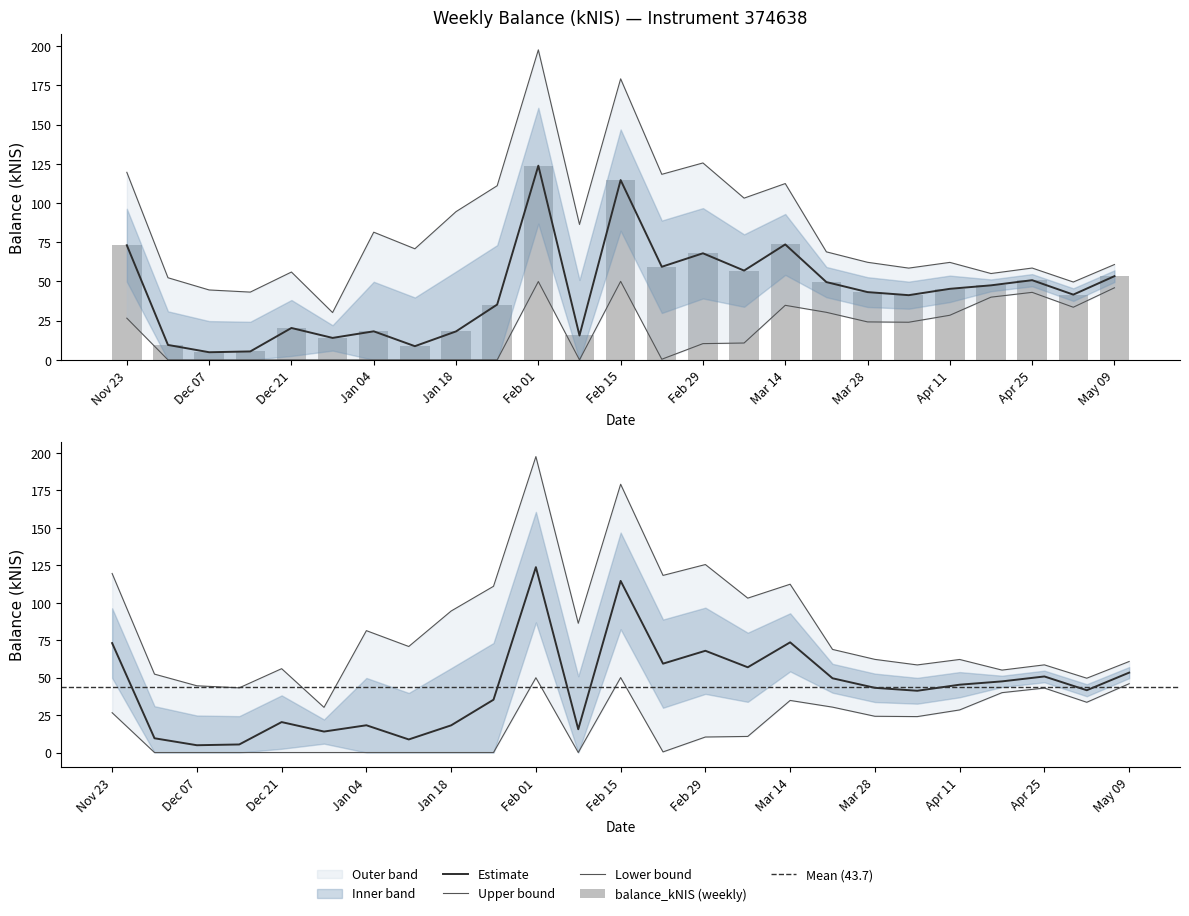

At which label does the data first exceed 43?

Nov 23